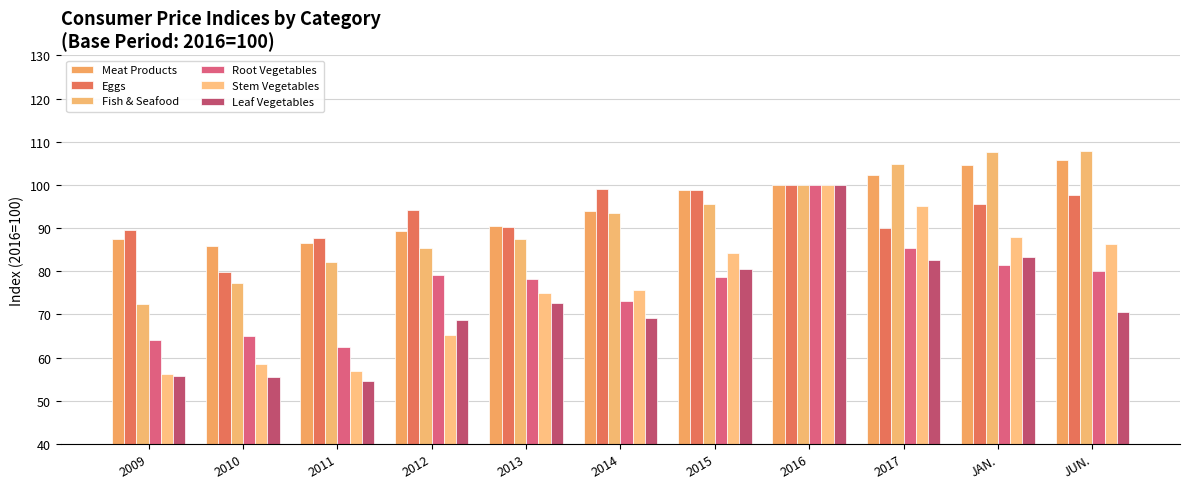

What is the spread (max minus min) of values at 2010?

30.4